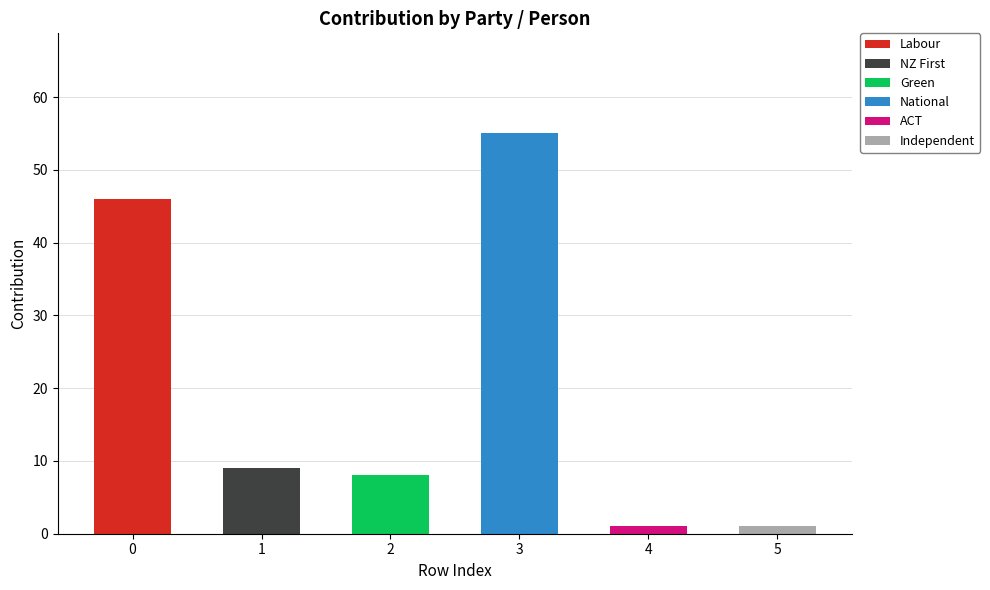

True or false: Labour has a value of 0 at 5.

True